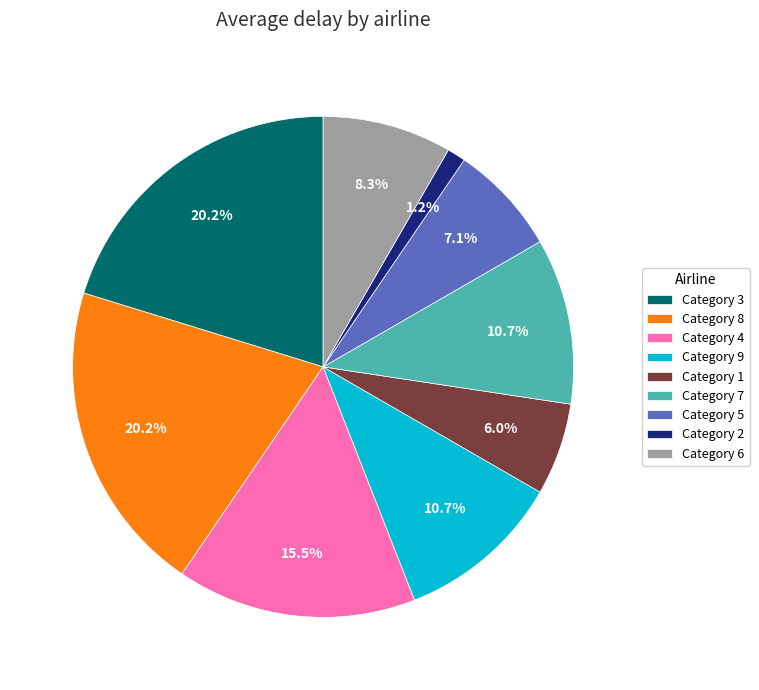

Combined, do Category 6 and Category 3 account for over 50%?

No